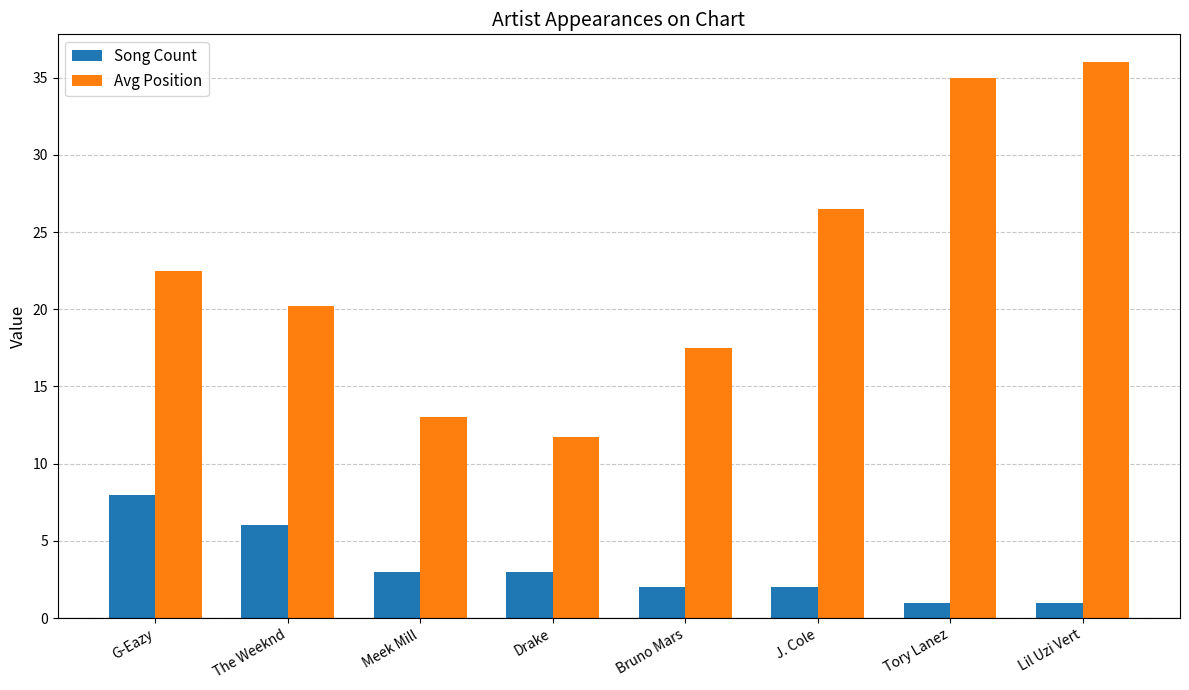

What is the difference between the second highest and second lowest values in the Song Count series?

5.0